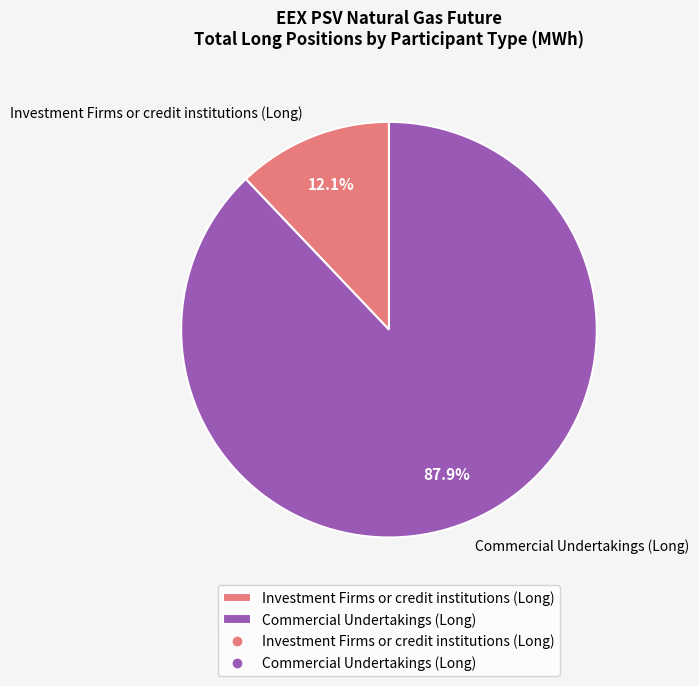

To the nearest percent, what portion does Investment Firms or credit institutions (Long) represent?

12%